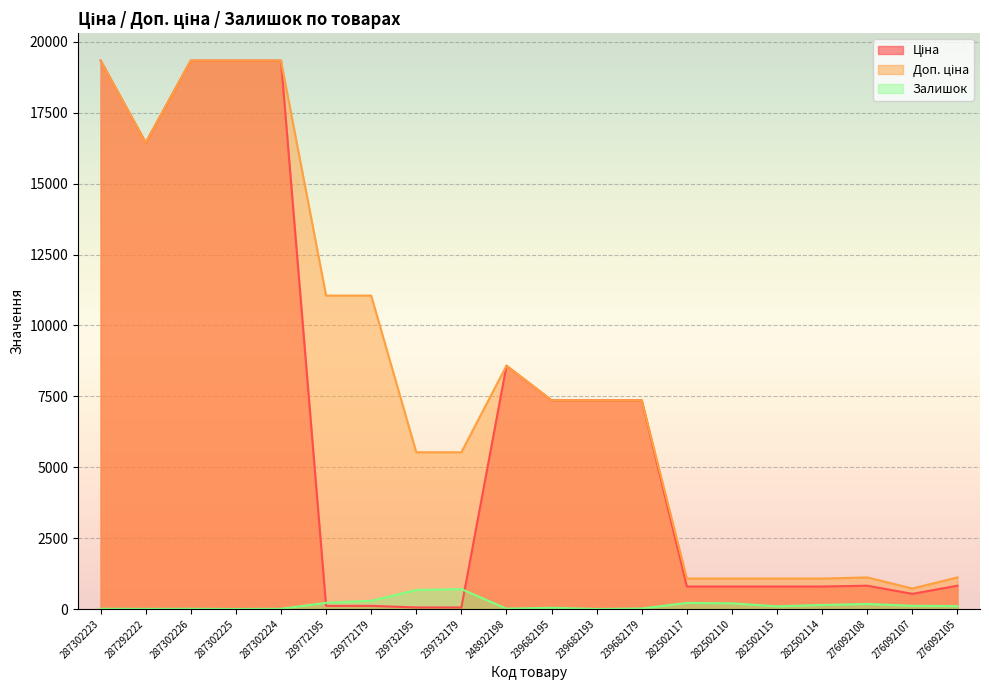

List the series in order of their peak value, highest first.

Ціна, Доп. ціна, Залишок